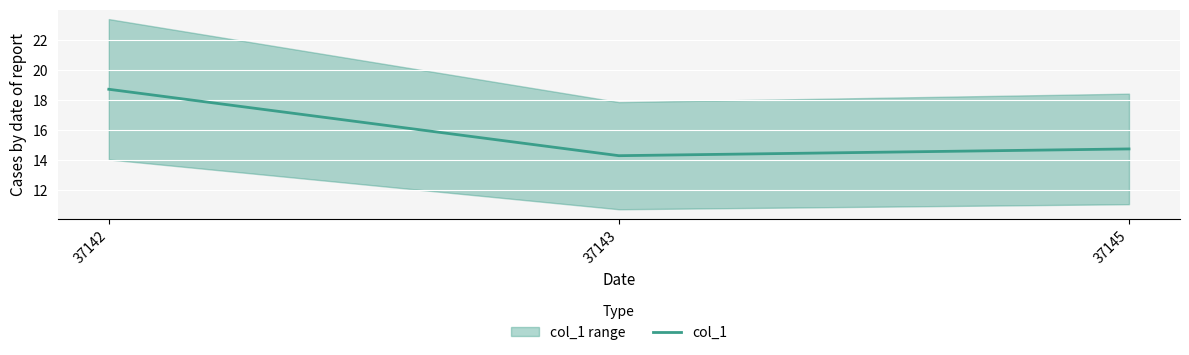

What is the sum of the values at 37145 and 37142?

33.4